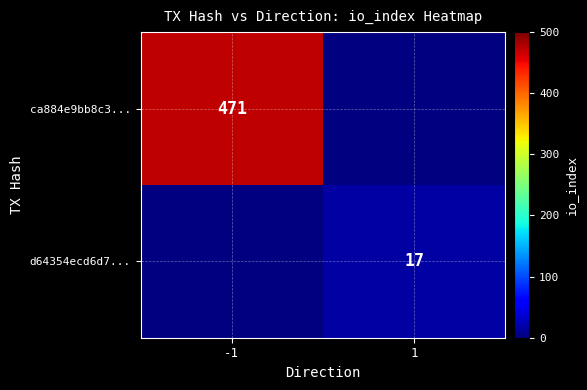

The value of d64354ecd6d7... at 1 is 11. True or false?

False